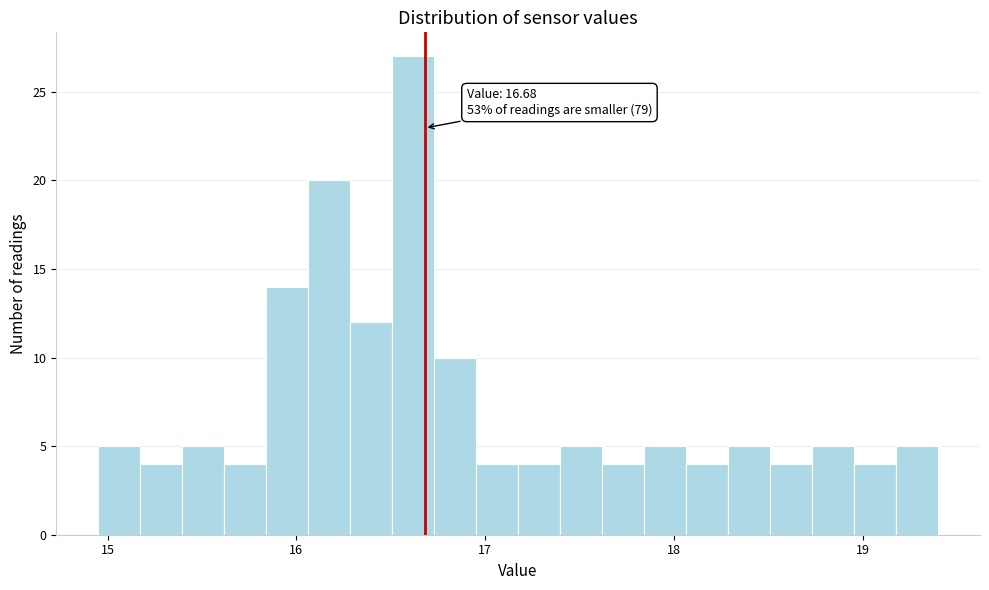

Around what value on the x-axis is the tallest bar? Give the approximate position of its centre, as read against the axis.

16.6